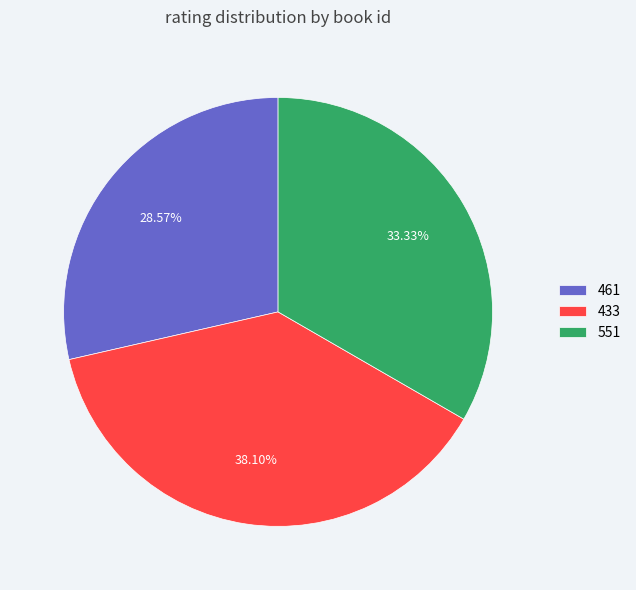

Approximately how many times larger is the value at 433 compared to 551?

1.1